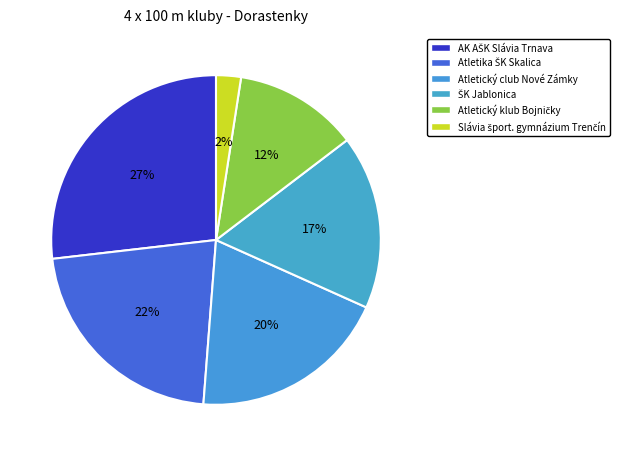

To the nearest percent, what is the difference between the Slávia šport. gymnázium Trenčín and ŠK Jablonica slice percentages?

15%